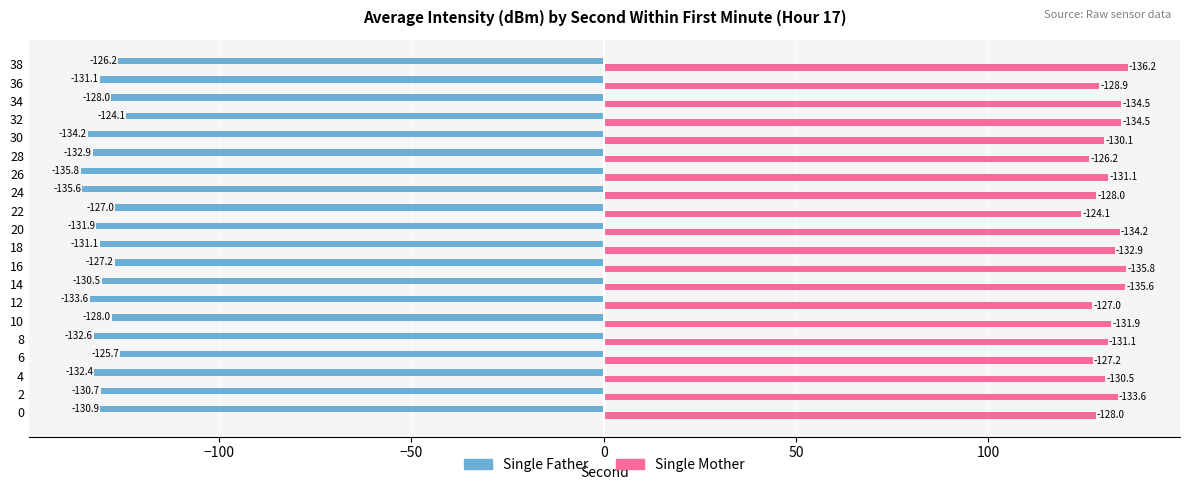

At which category does the chart reach its peak across all series?

38